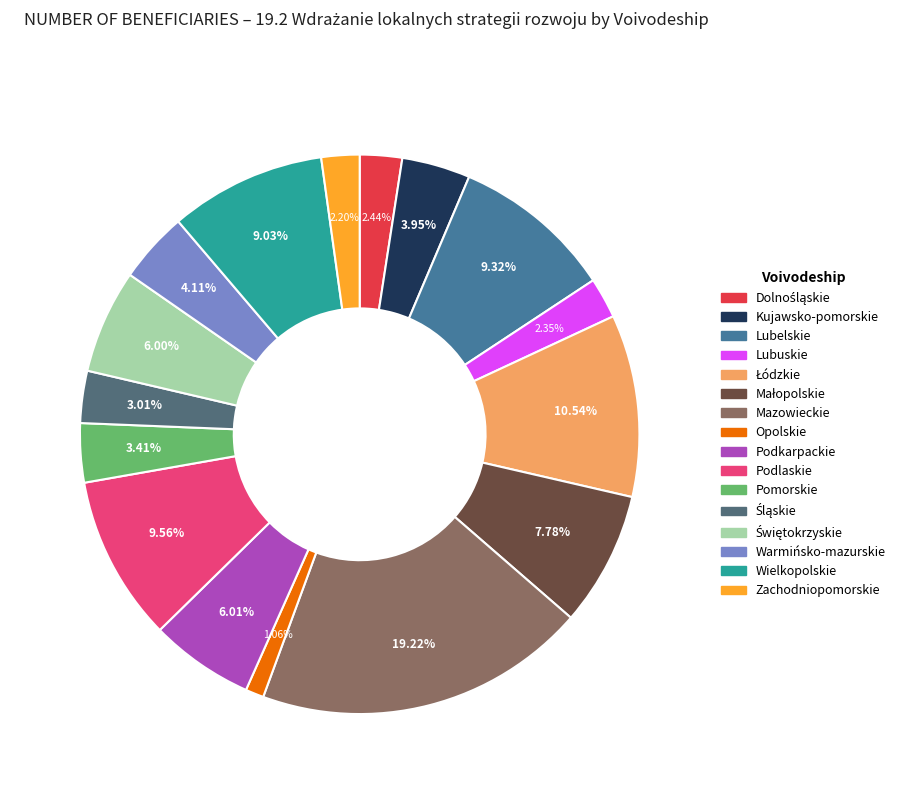

Combined, do Warmińsko-mazurskie and Zachodniopomorskie account for over 50%?

No